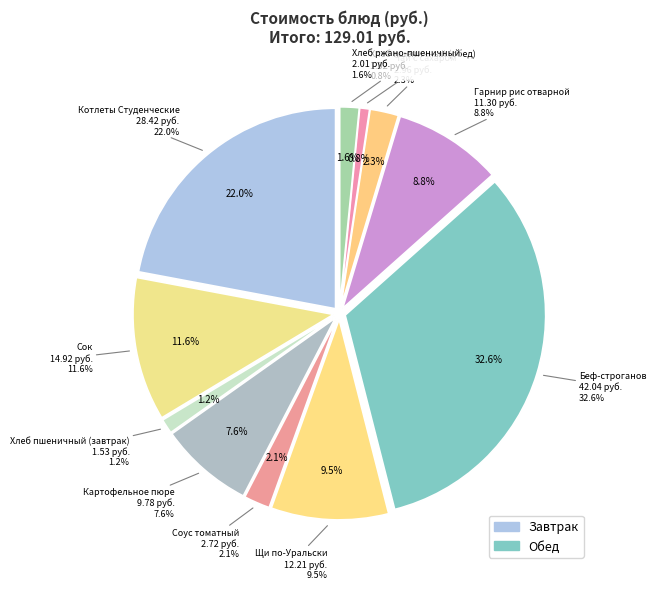

What percentage is NOT represented by Щи по-Уральски?

90.5%